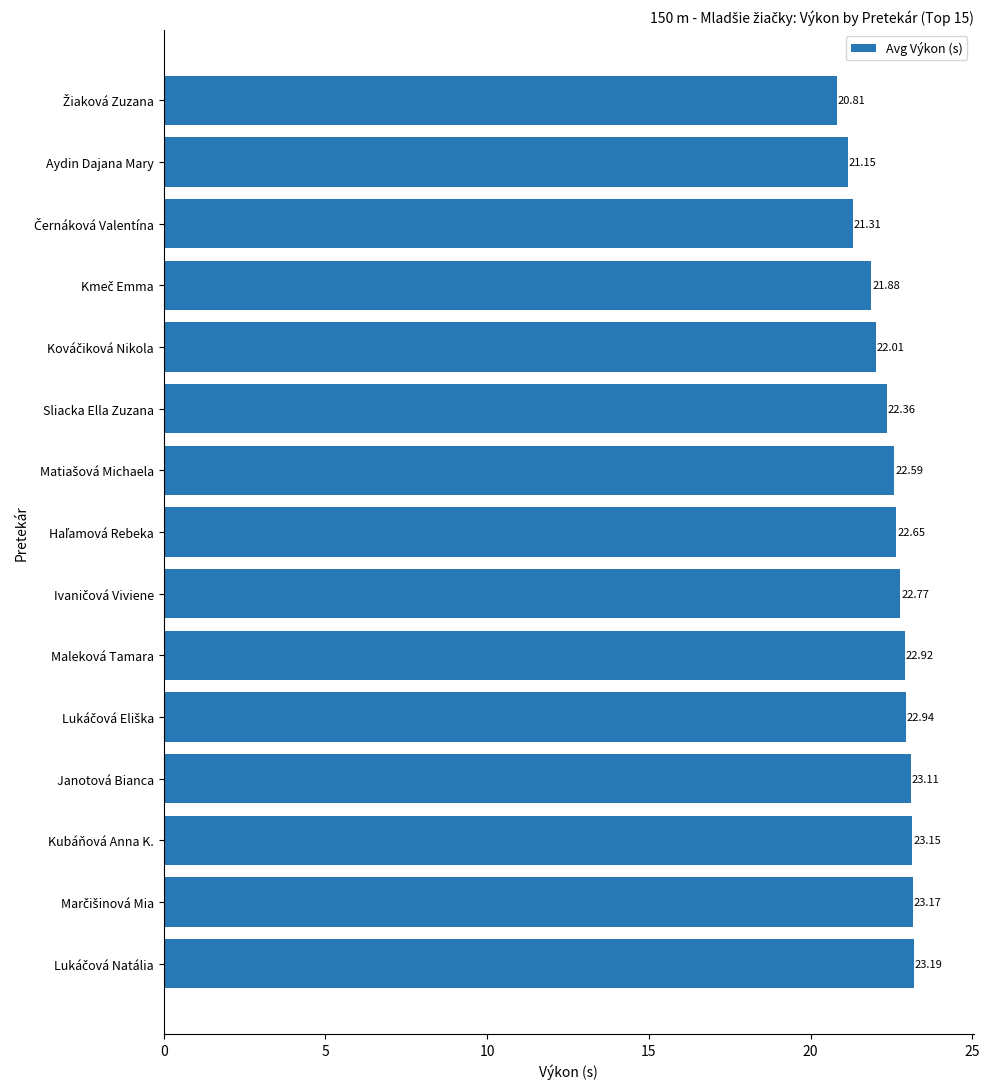

What is the average value?

22.4